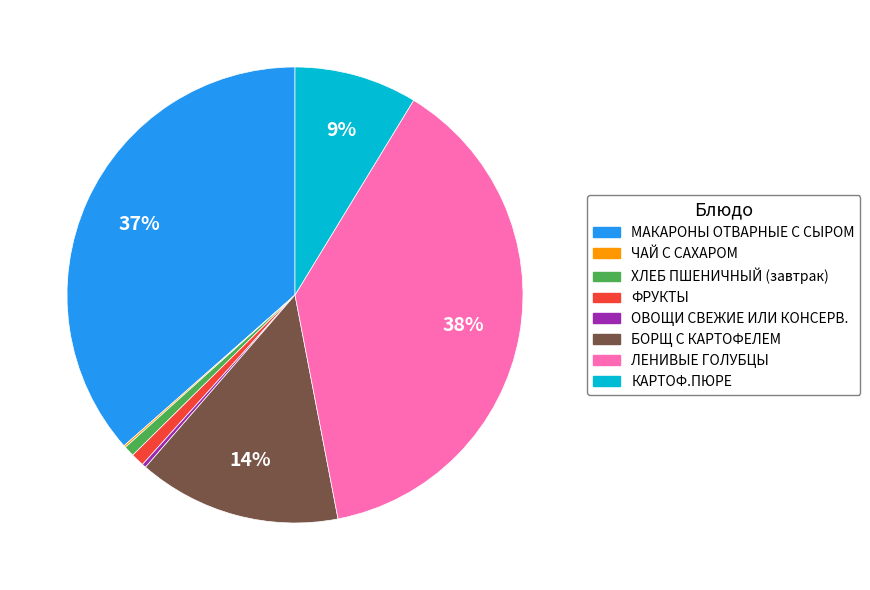

To the nearest percent, what is the average slice percentage?

12%